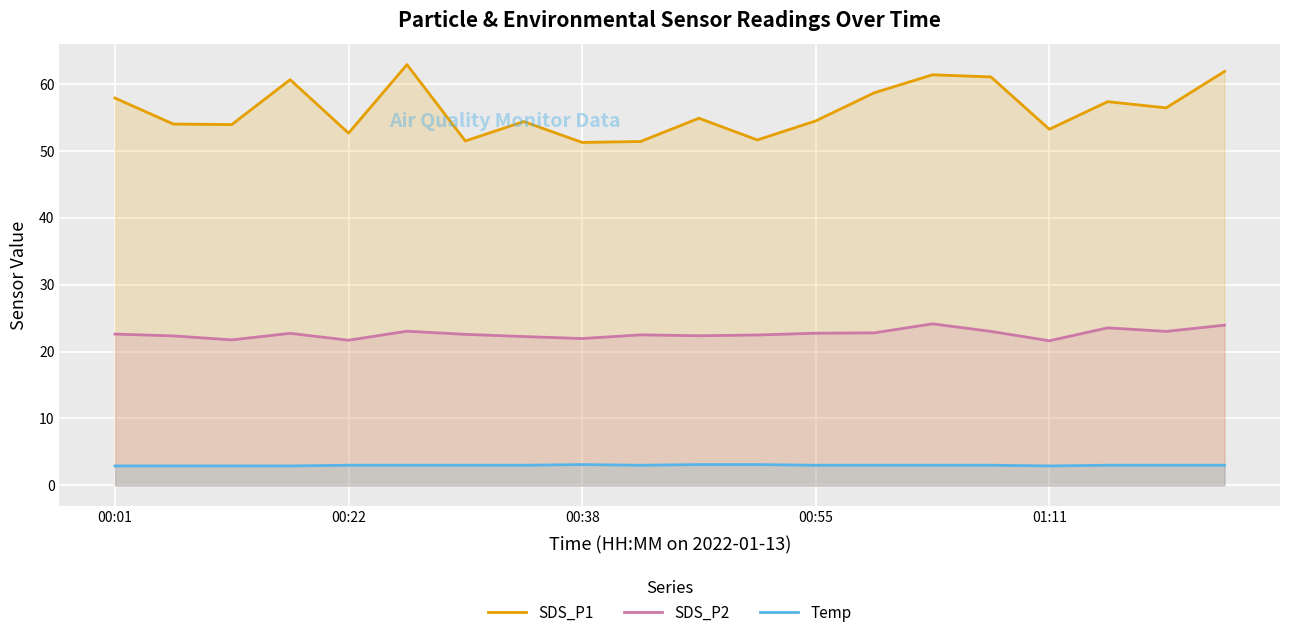

List the series in order of their peak value, lowest first.

Temp, SDS_P2, SDS_P1